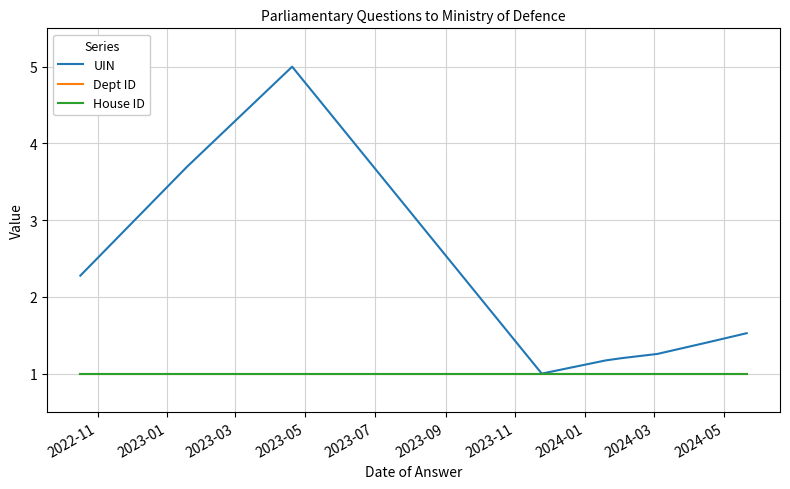

True or false: UIN and Dept ID cross at least once.

False